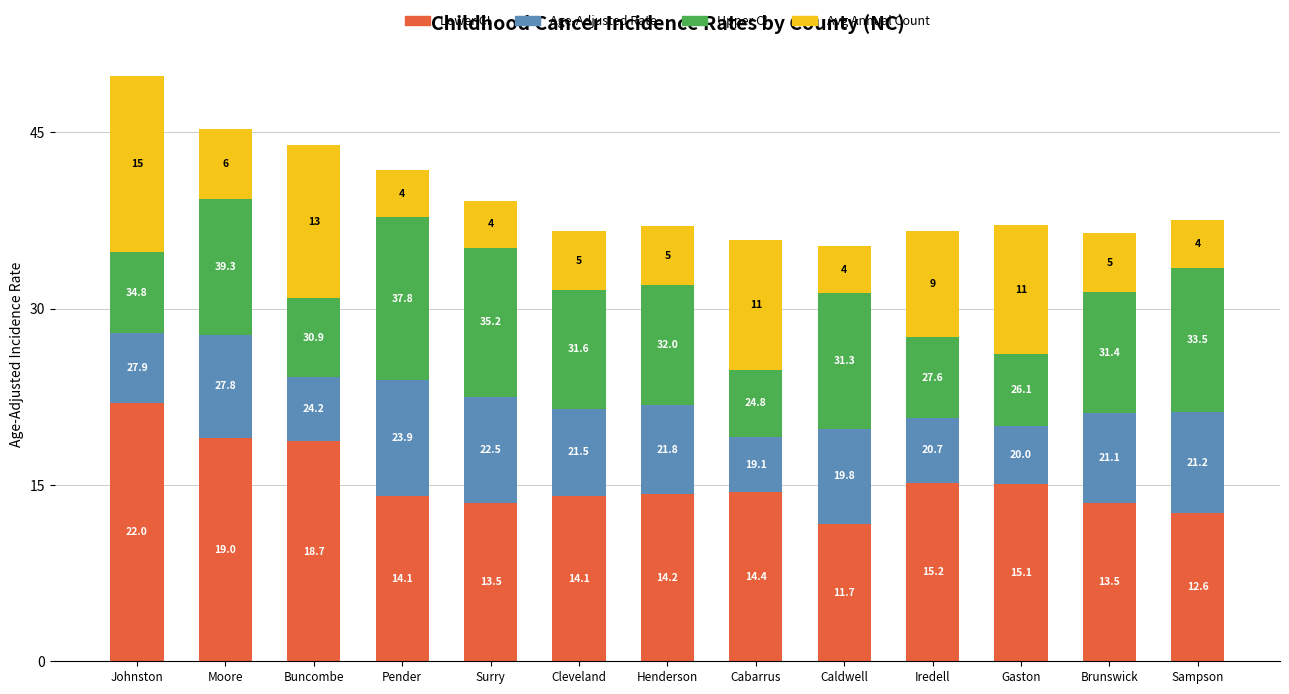

What is the total value across all series at Buncombe?

43.9